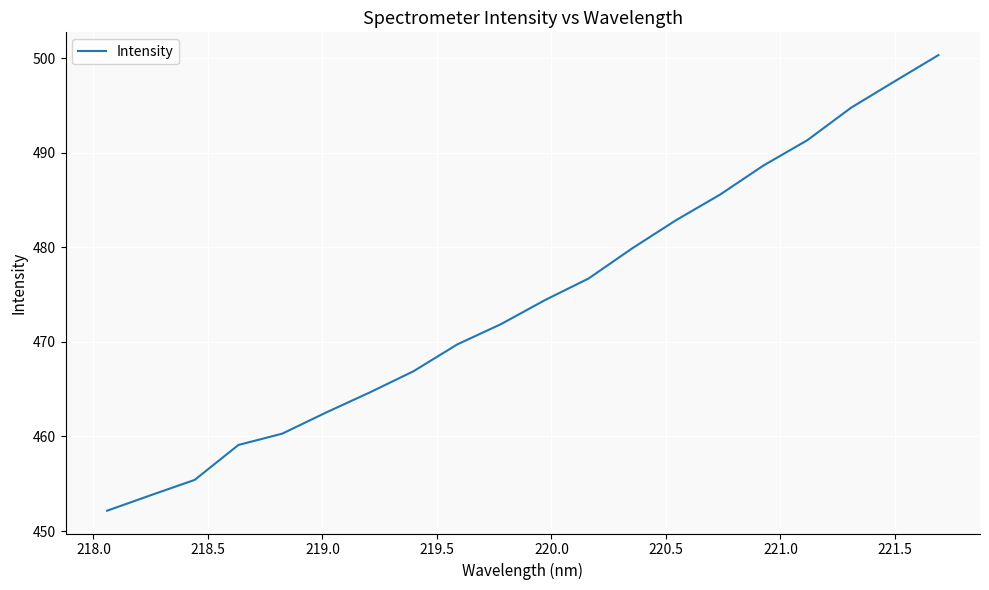

What is the maximum value shown in the chart?

500.3